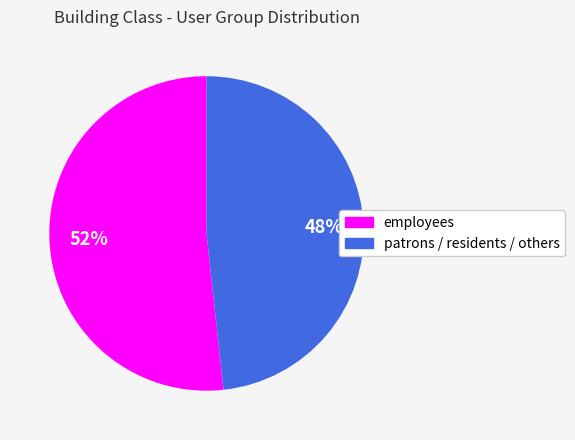

Is there any slice that represents more than half of the pie?

Yes